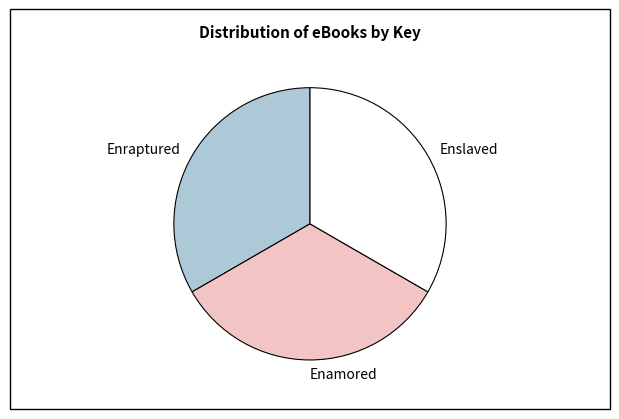

How many segments does this pie chart have?

3